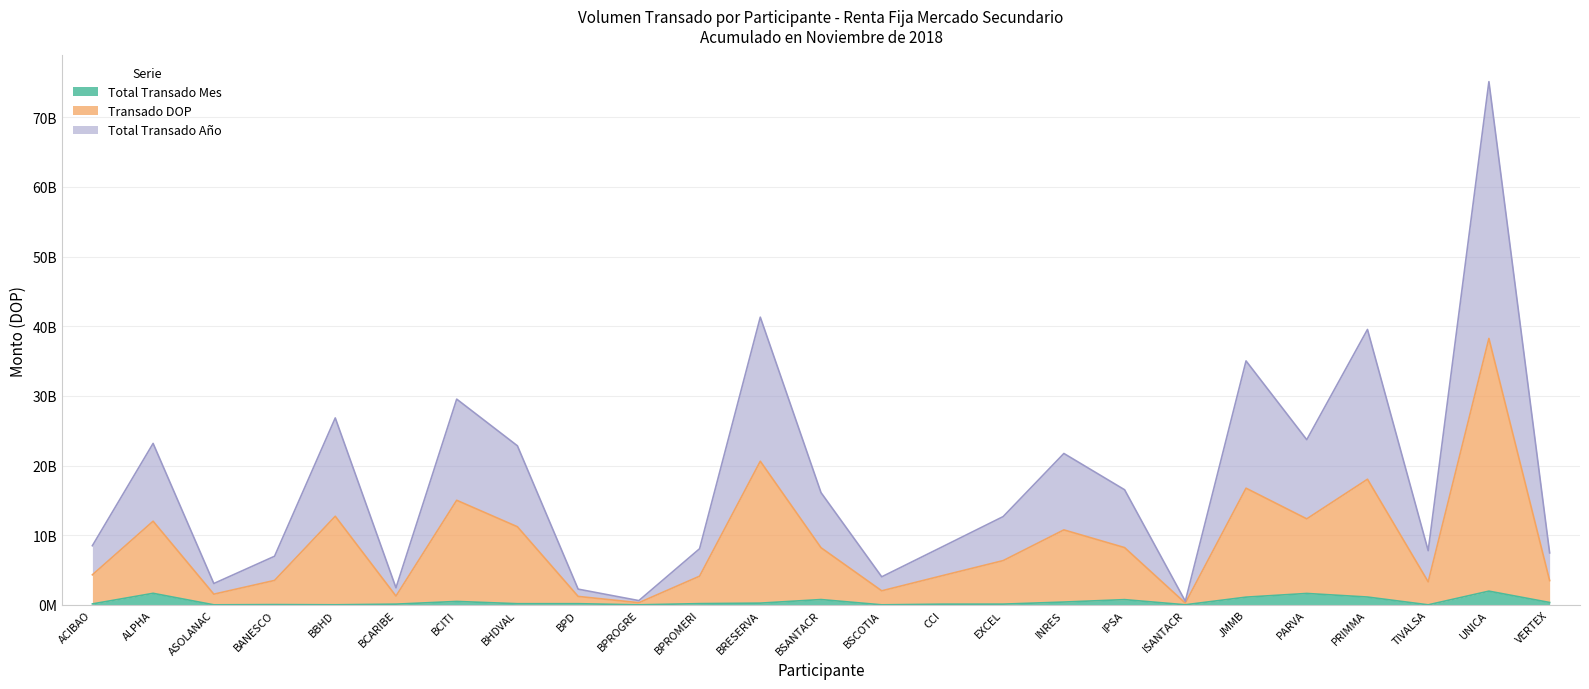

How many lines are shown in the chart?

3